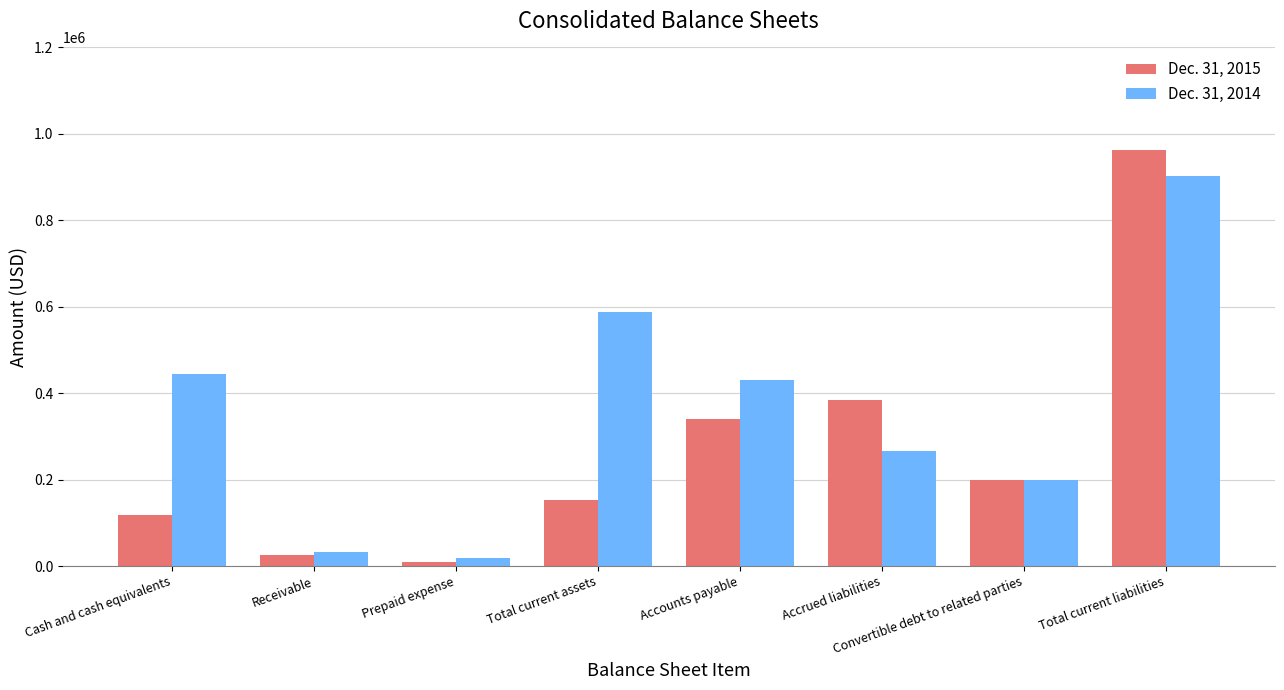

Where is Dec. 31, 2015 nearest to the value 486411?

Accrued liabilities